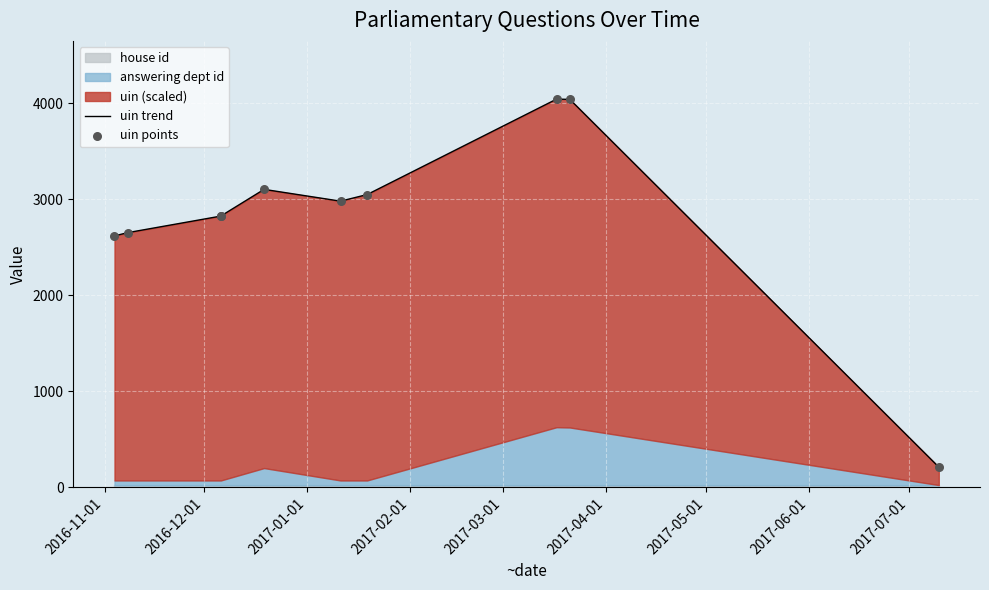

Which series has the widest spread of Y values?

uin trend